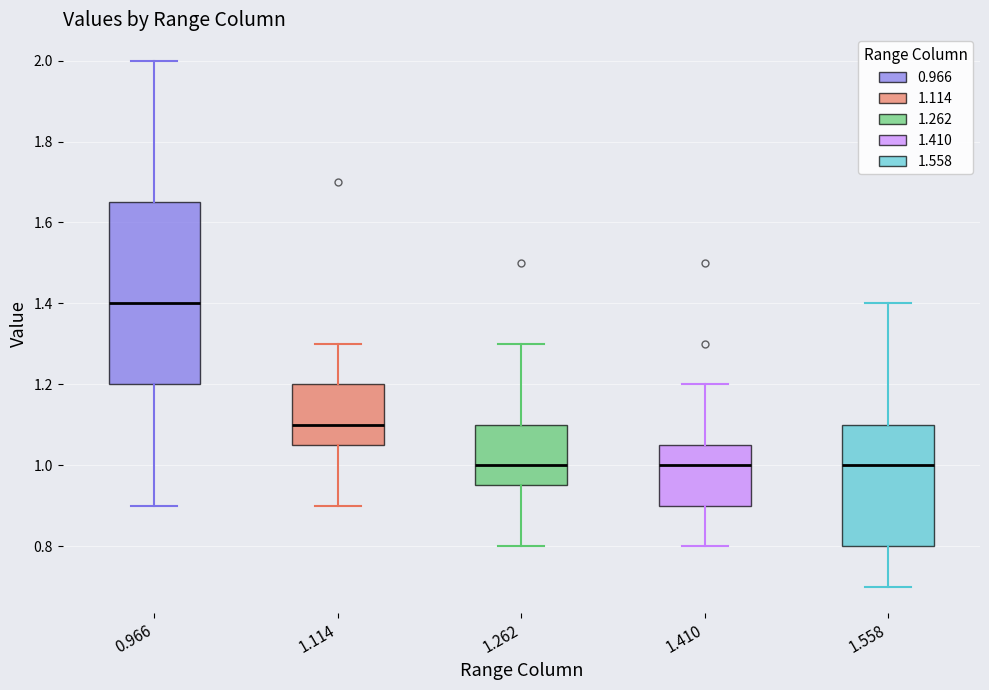

Reading left to right, transcribe this box plot: for each box, give where its median line is, the range the box spans, and where its two whiskers end, as read against the y-axis. The values are not printed on the chart, so give them approximately, as read against the axis.

0.966: median 1.40, box 1.20 to 1.66, whiskers 0.90 to 2.00
1.114: median 1.10, box 1.06 to 1.20, whiskers 0.90 to 1.30
1.262: median 1.00, box 0.96 to 1.10, whiskers 0.80 to 1.30
1.410: median 1.00, box 0.90 to 1.06, whiskers 0.80 to 1.20
1.558: median 1.00, box 0.80 to 1.10, whiskers 0.70 to 1.40